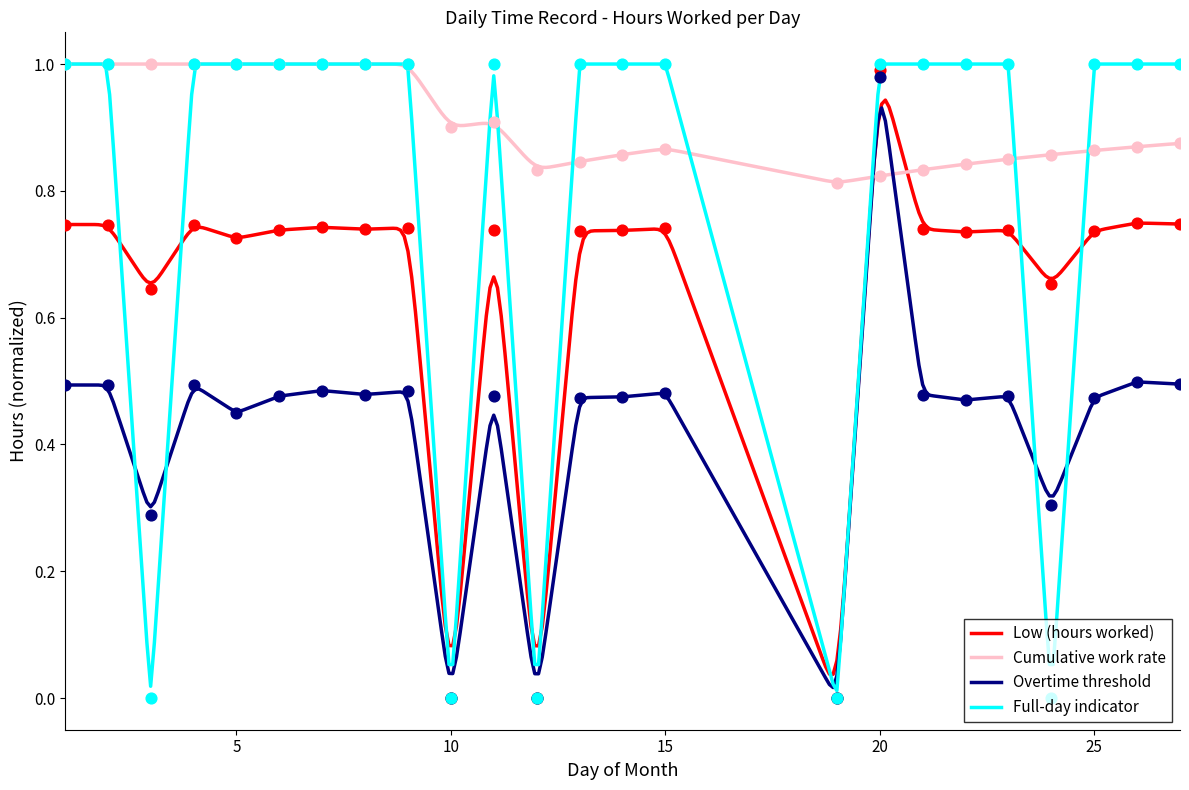

Which has a higher value, 24 or 3?

24